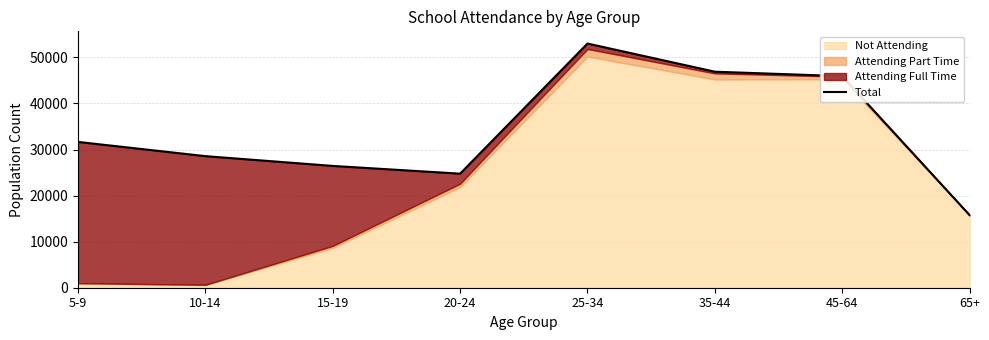

List the labels in order of value, smallest first.

65+, 20-24, 15-19, 10-14, 5-9, 45-64, 35-44, 25-34